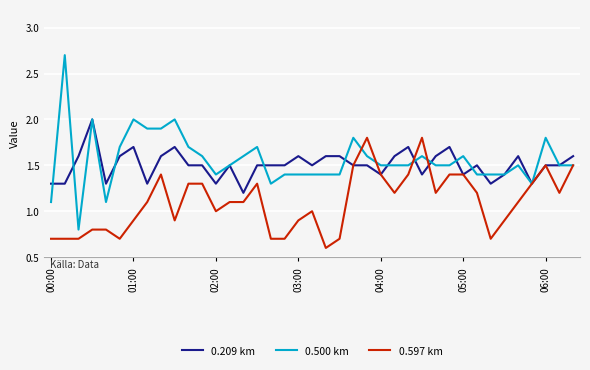

List the series in order of their peak value, highest first.

0.500 km, 0.209 km, 0.597 km